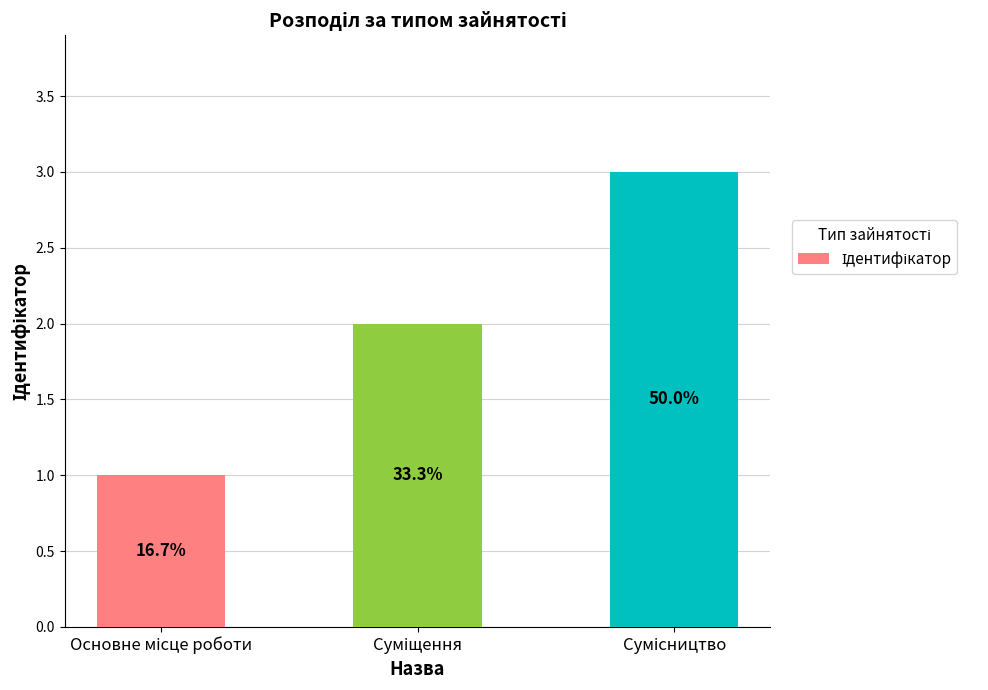

Does the chart contain any negative values?

No